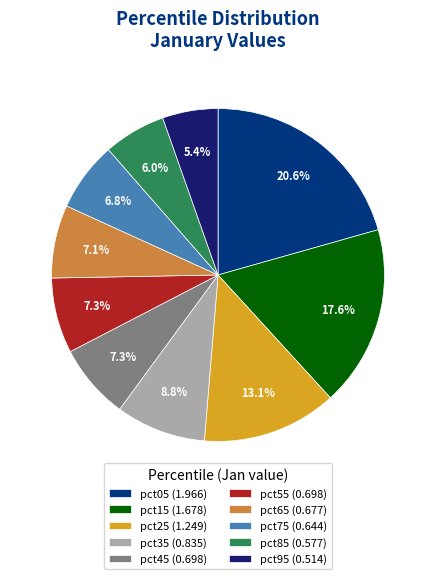

Is there any slice that represents more than half of the pie?

No